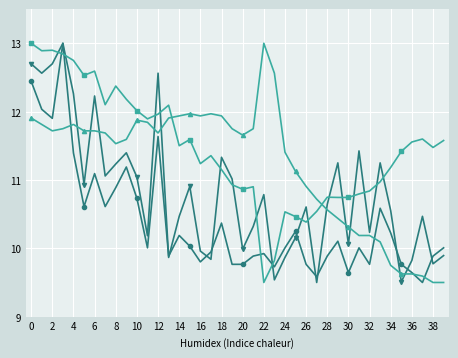

What is the smallest value displayed?

9.5